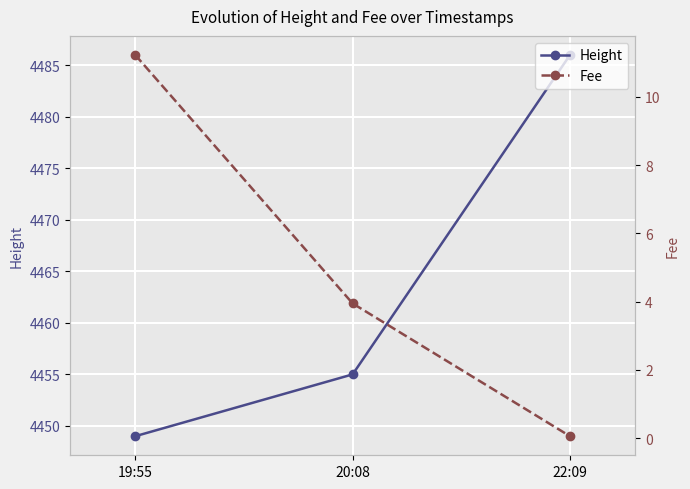

List the series in order of their peak value, lowest first.

Fee, Height